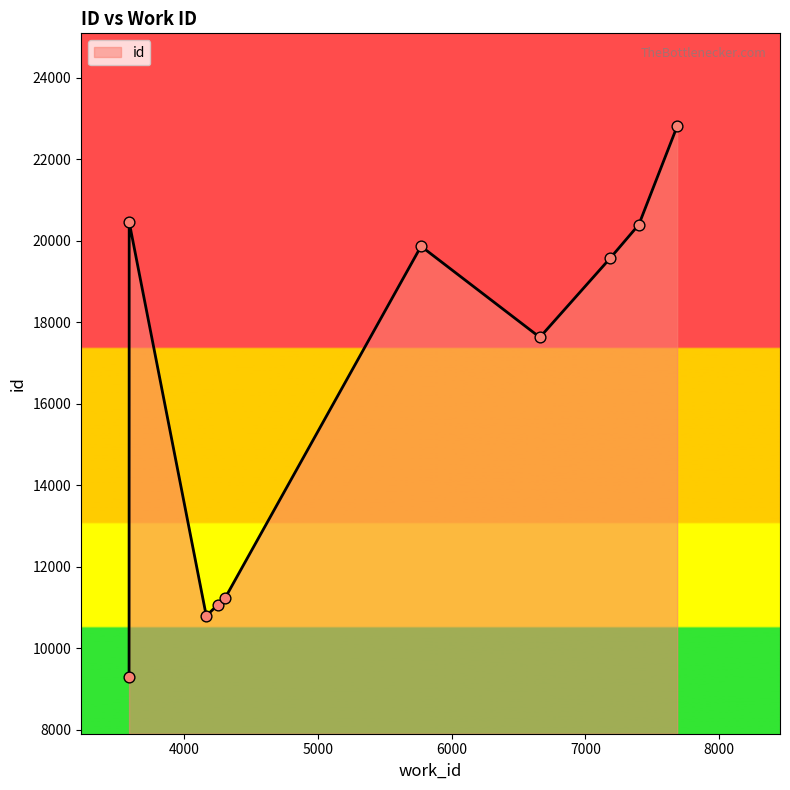

What is the maximum value shown in the chart?

22813